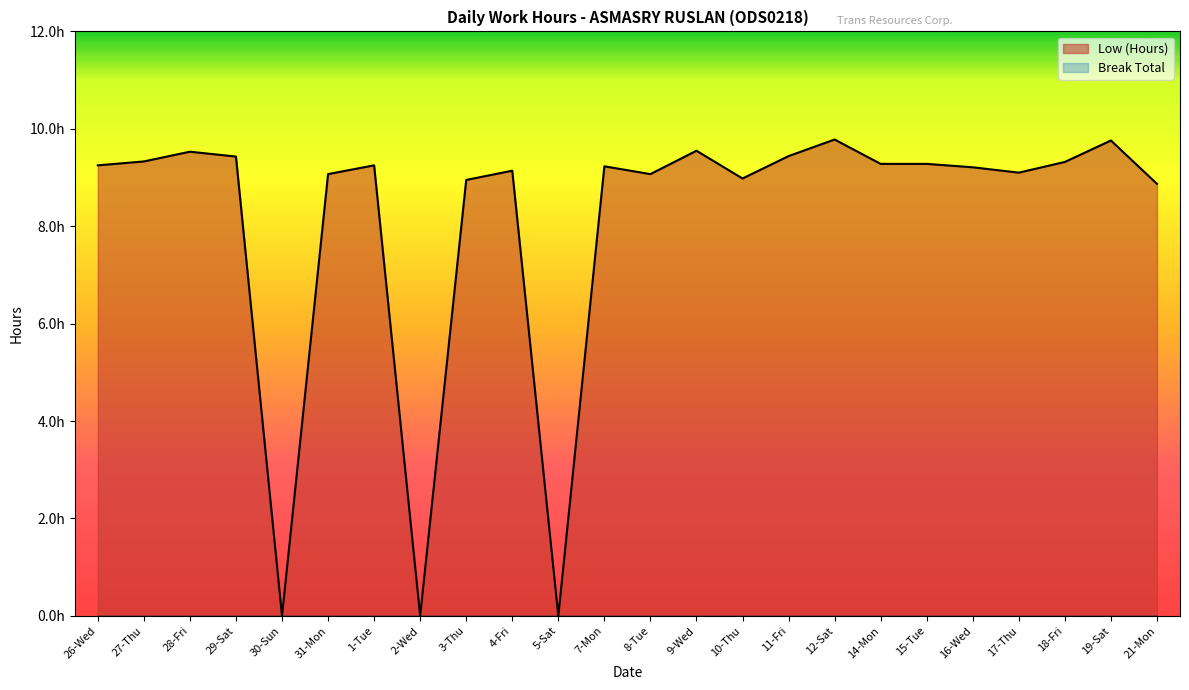

Which has a higher value, 1-Tue or 29-Sat?

29-Sat